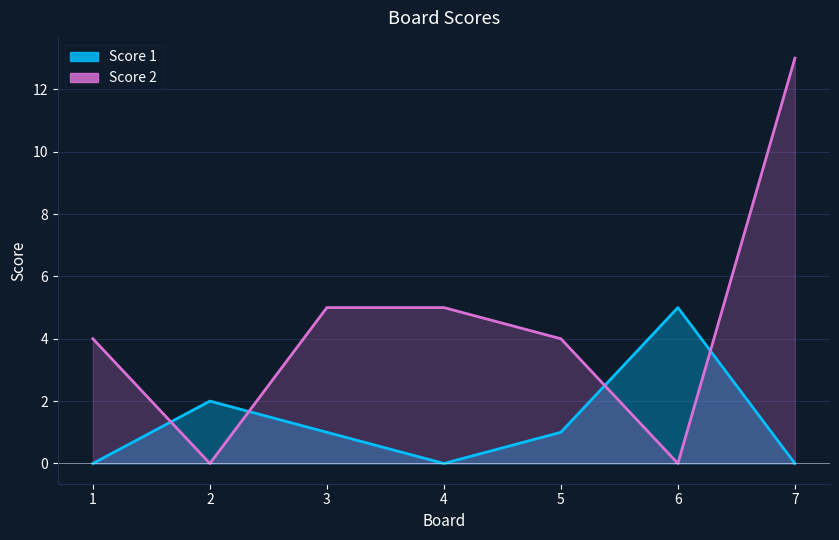

How many interior local valleys does the Score 2 series have?

2